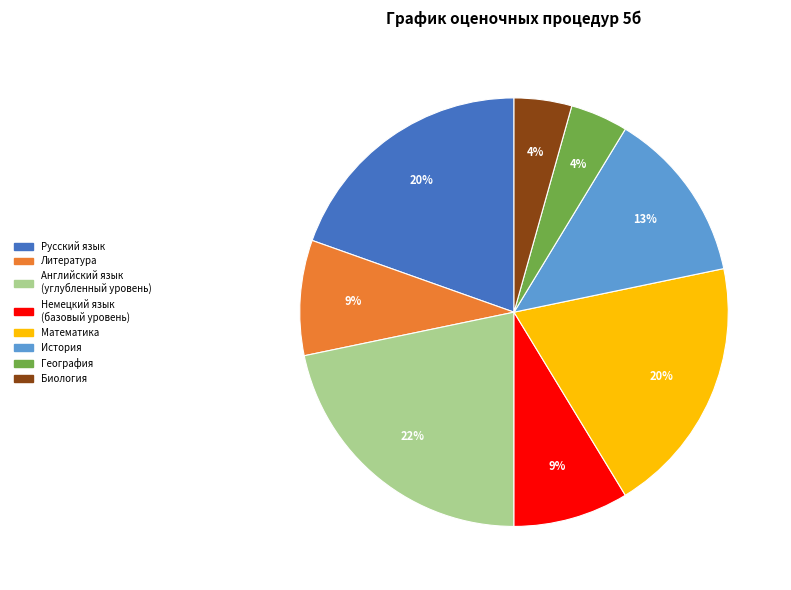

The Английский язык (углубленный уровень) slice represents 22% of the pie. True or false?

True